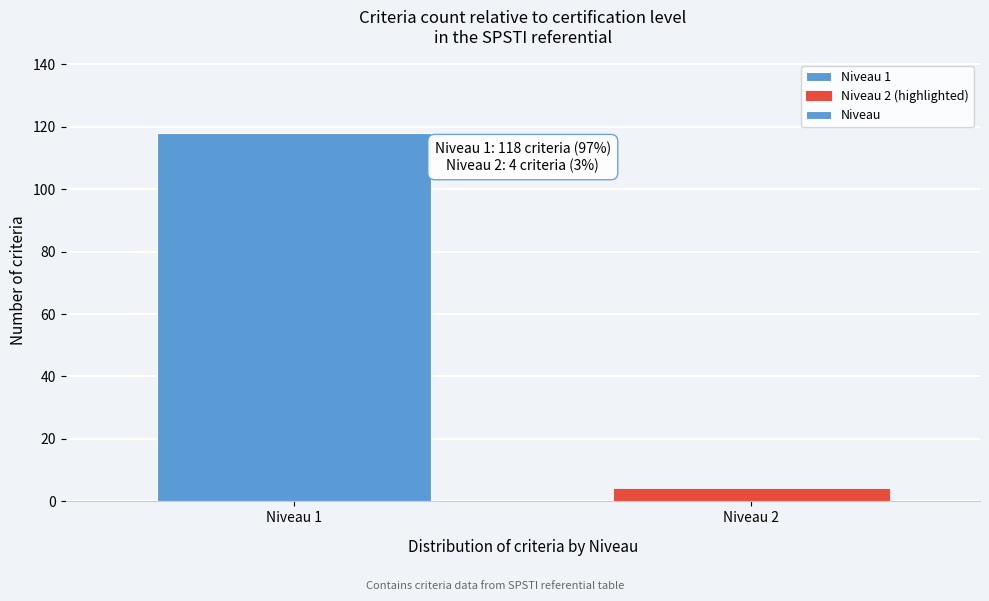

Reading left to right, list all the values displayed in this chart.

118	4